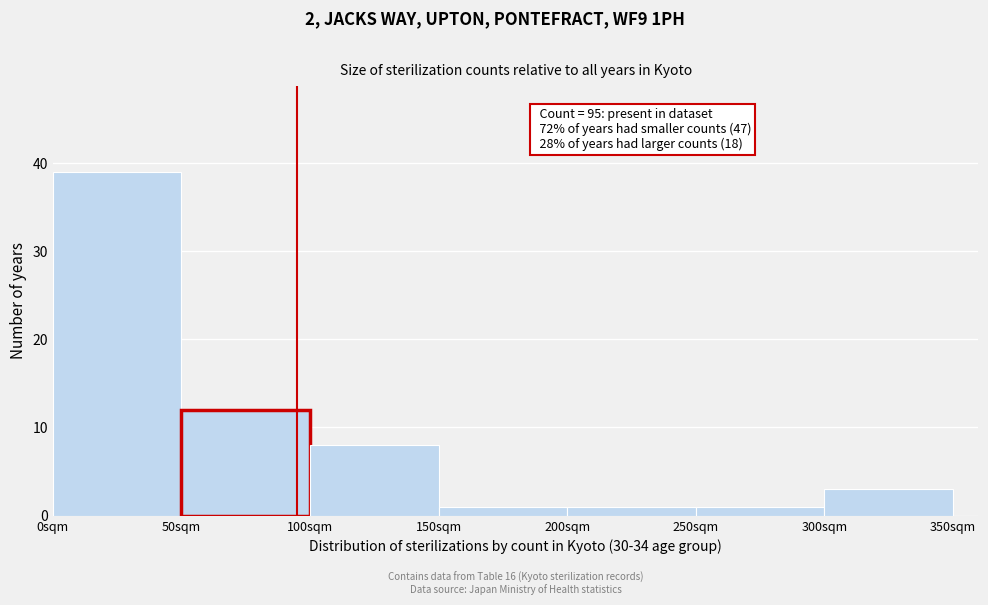

Which range on the x-axis has the tallest bar?

0 to 50